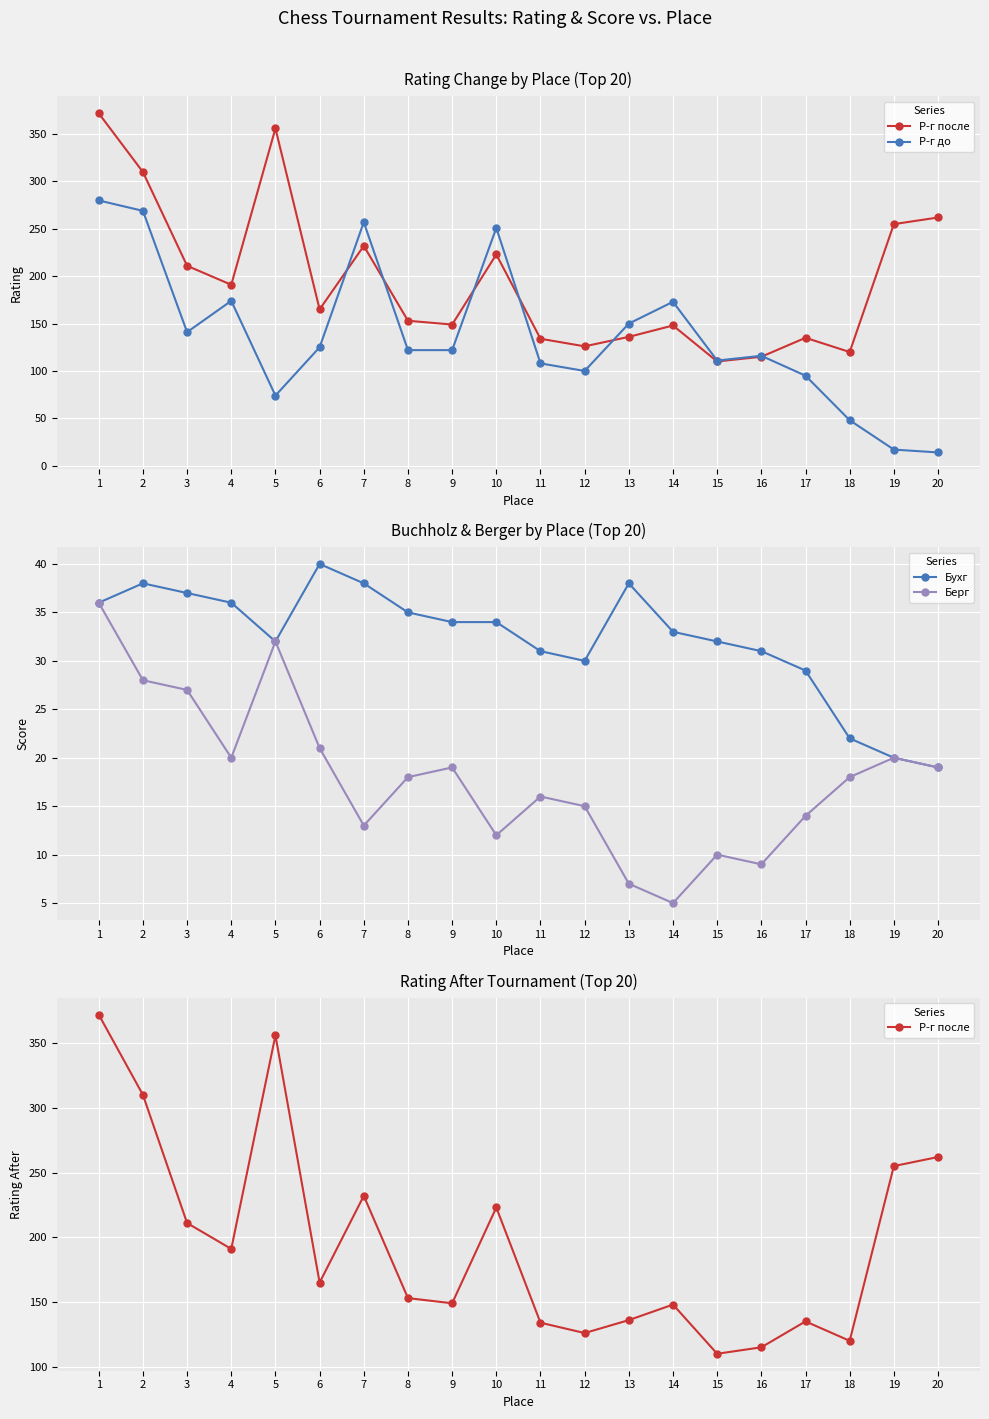

True or false: Р-г после has more than 0 points higher than both neighbors.

True